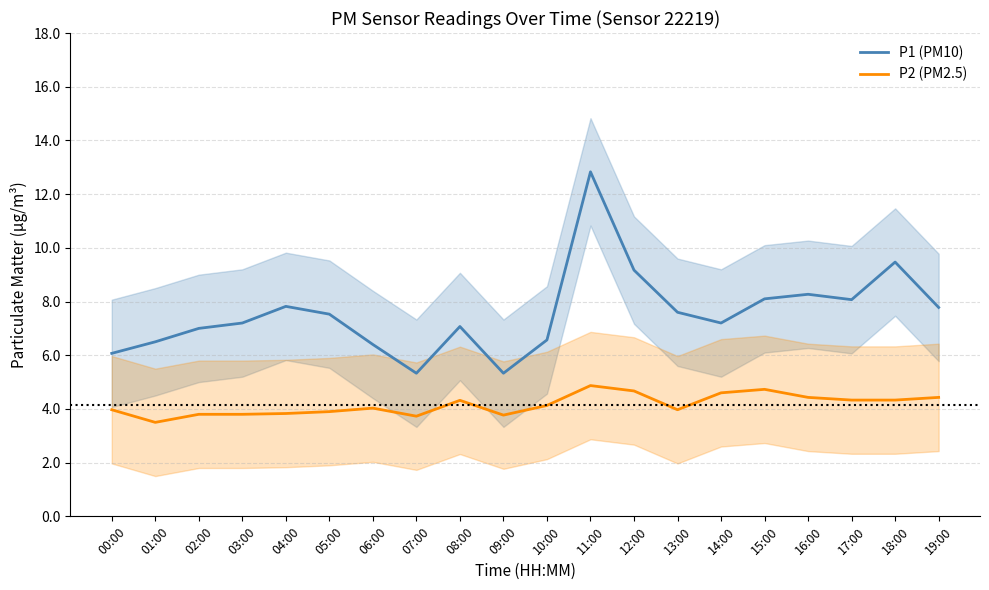

In P2 (PM2.5), how many points are higher than both neighbors (excluding endpoints)?

4